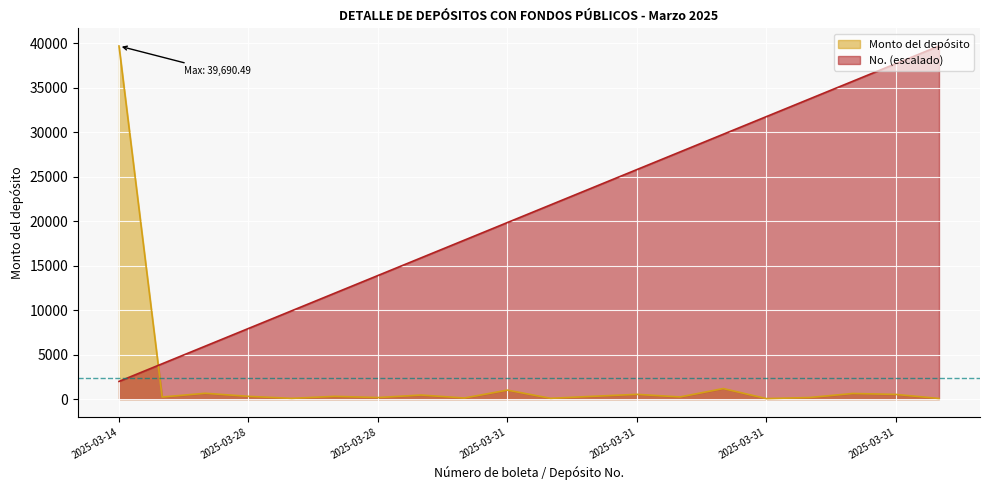

What is the spread (max minus min) of values at 2025-03-27?

5300.6